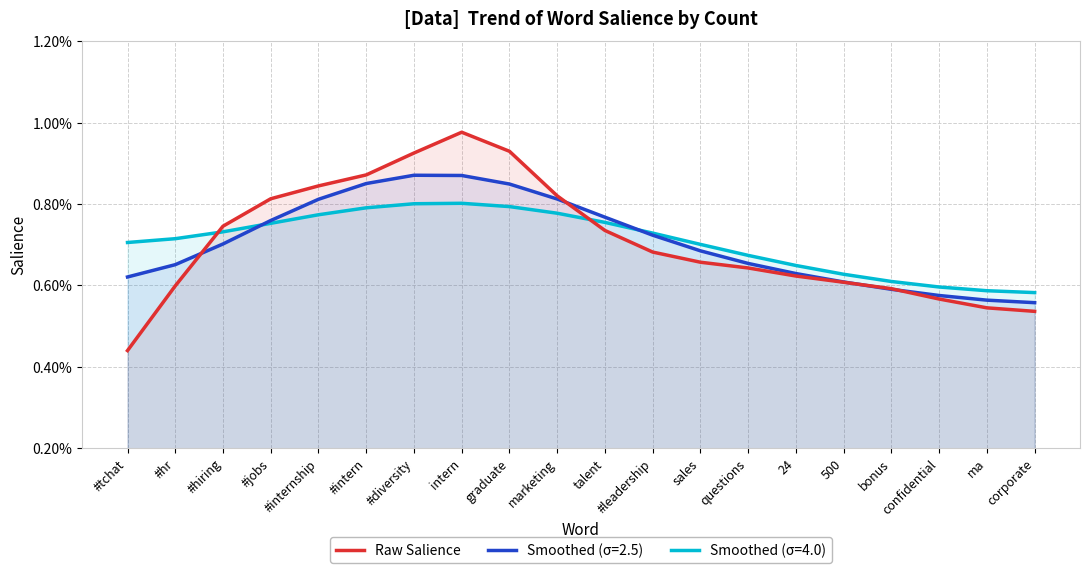

The chart shows a value of 0.0 at ma. True or false?

True